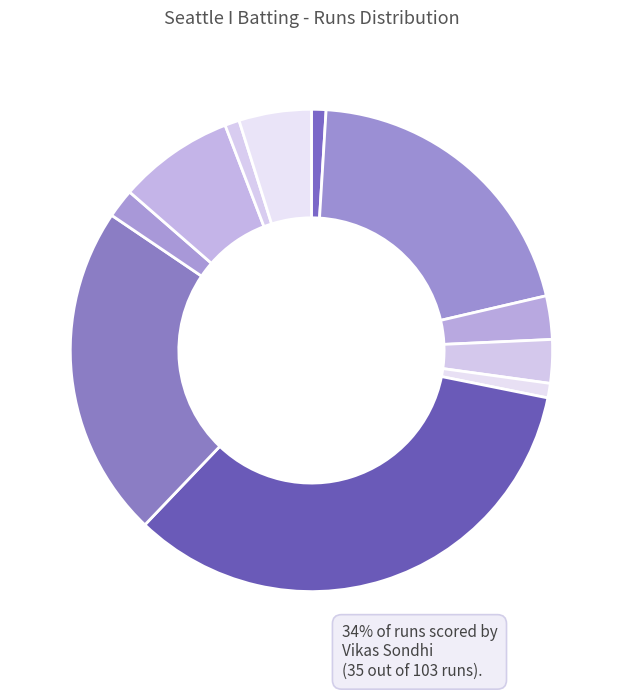

Count the number of slices in the pie.

11